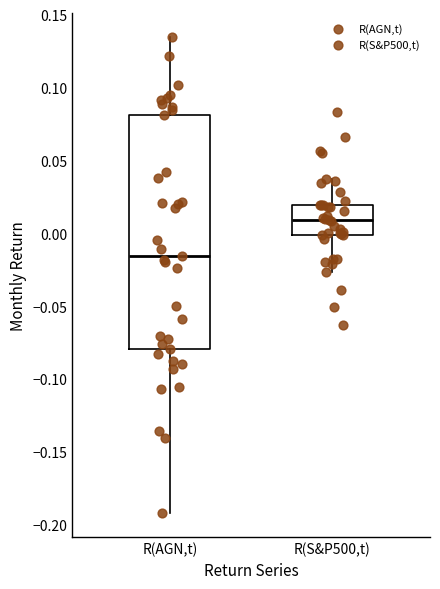

Reading left to right, transcribe this box plot: for each box, give where its median line is, the range the box spans, and where its two whiskers end, as read against the y-axis. The values are not printed on the chart, so give them approximately, as read against the axis.

R(AGN,t): median -0.015, box -0.080 to 0.080, whiskers -0.190 to 0.135
R(S&P500,t): median 0.010, box 0.000 to 0.020, whiskers -0.025 to 0.035